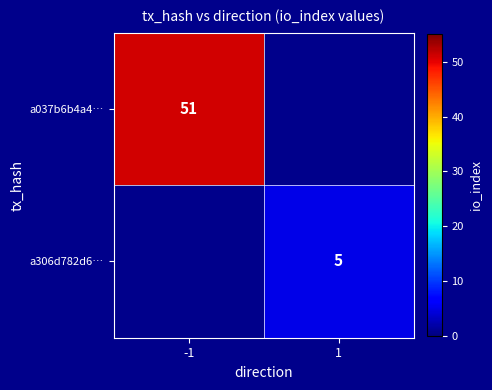

The a306d782d6… series shows 3 at 1. True or false?

False